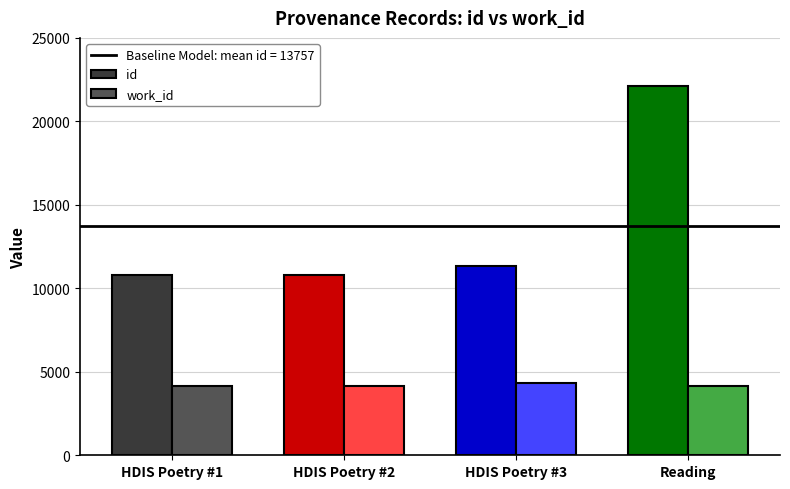

Reading left to right, what are all the values shown in this chart?

id: Searching in HDIS (Poetry)=10781	Searching in HDIS (Poetry)=10793	HDIS (Poetry); found again=11346	Reading=22108
work_id: Searching in HDIS (Poetry)=4167	Searching in HDIS (Poetry)=4167	HDIS (Poetry); found again=4339	Reading=4167